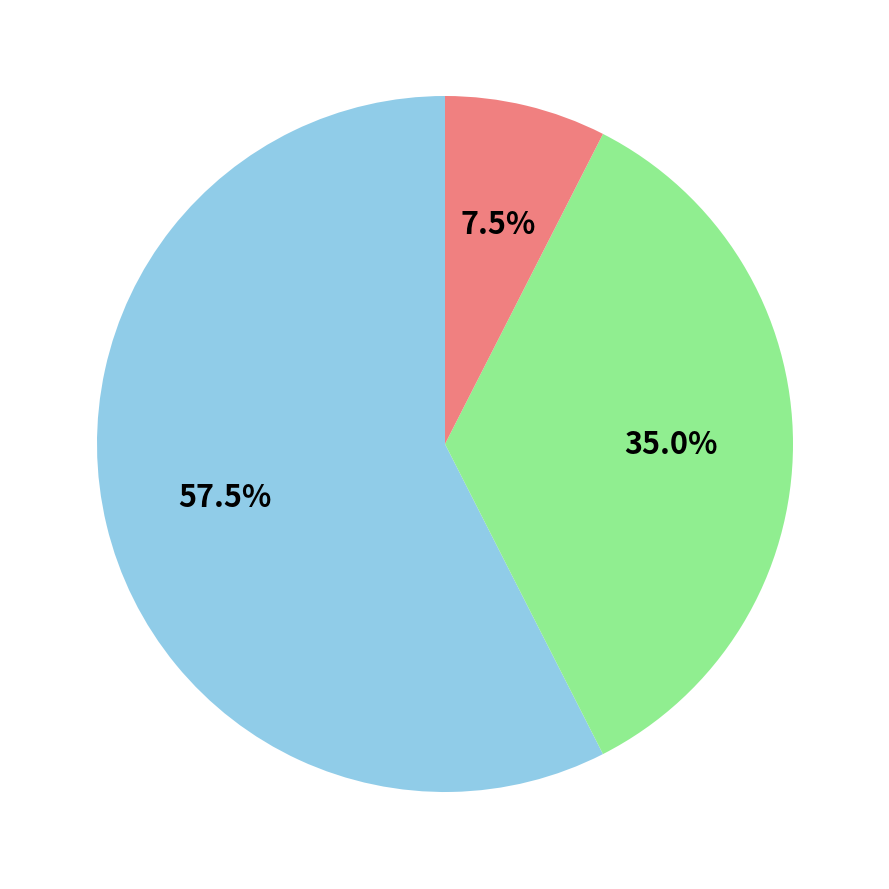

Does any single category account for the majority?

Yes